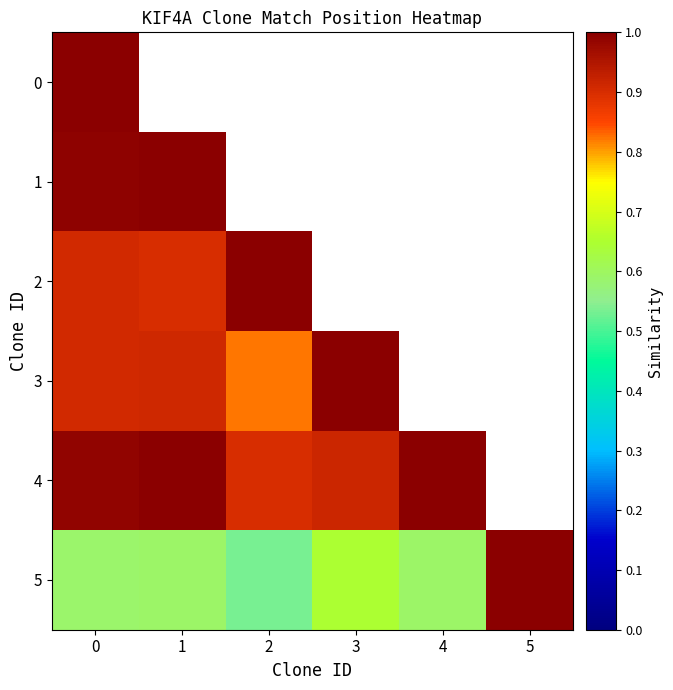

How many distinct data groups are displayed?

6